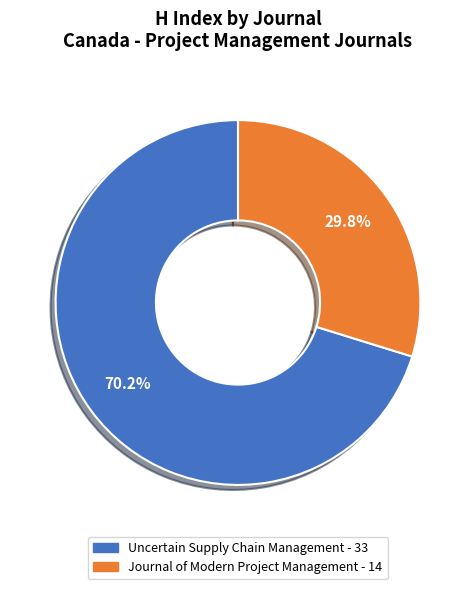

Approximately how many times larger is the value at Uncertain Supply Chain Management compared to Journal of Modern Project Management?

2.4